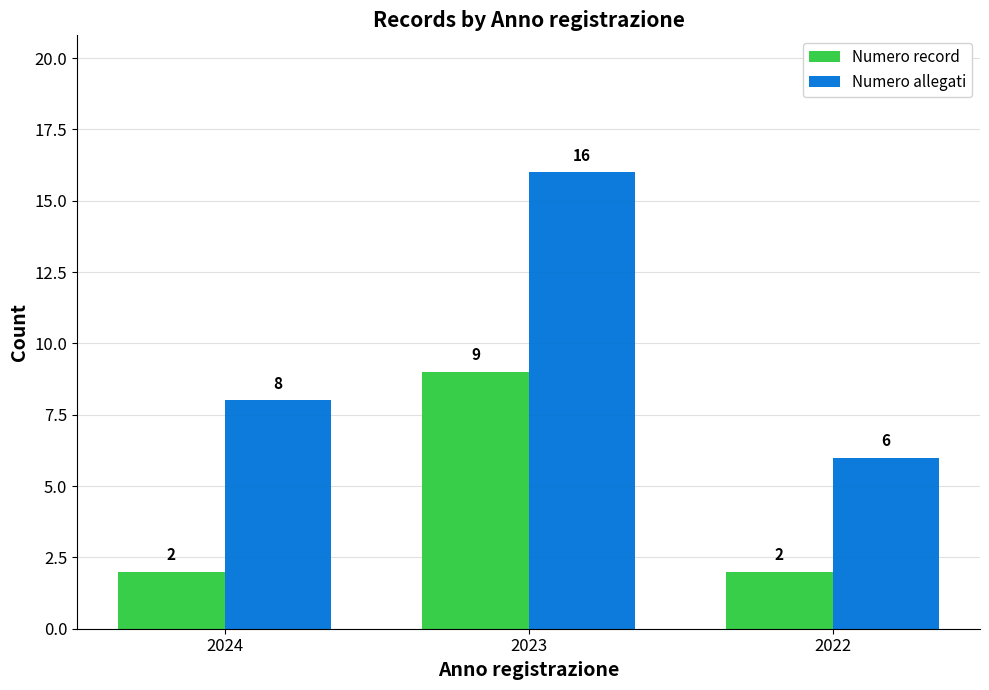

What is the value of the Numero record bar at the 2nd from the left?

9